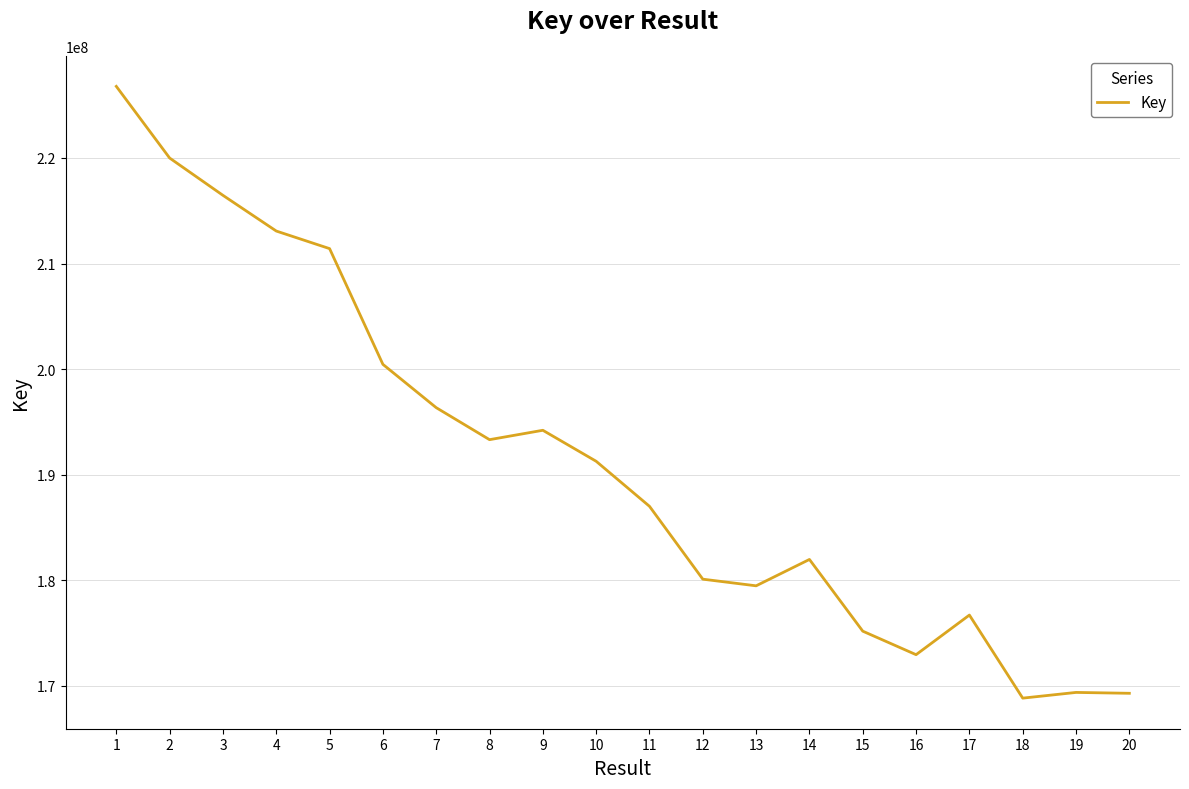

What is the greatest value displayed?

226778948